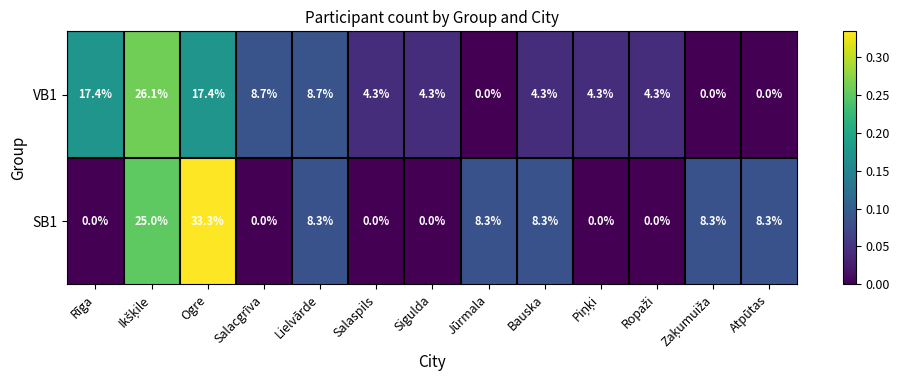

What is the maximum value shown in the chart?

33.3